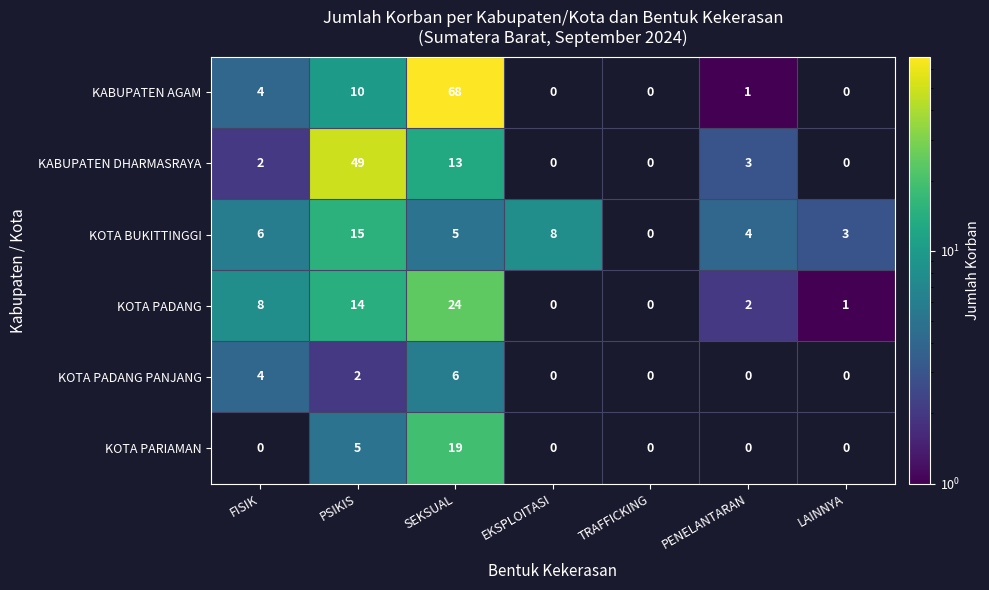

How many positive values does the KOTA BUKITTINGGI series have?

6